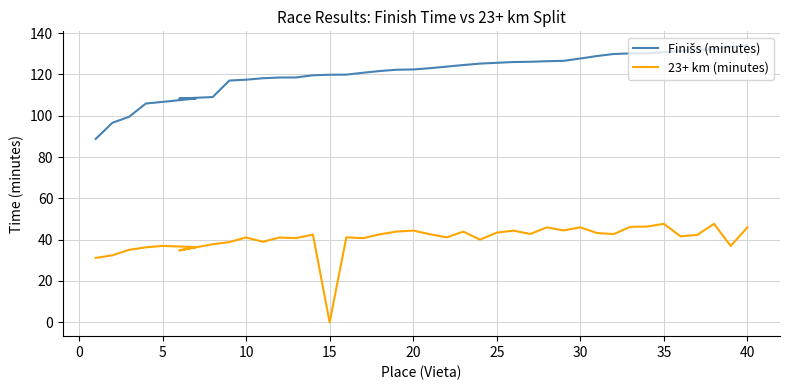

What is the value of the Finišs (minutes) point at the 25th from the left?

125.6